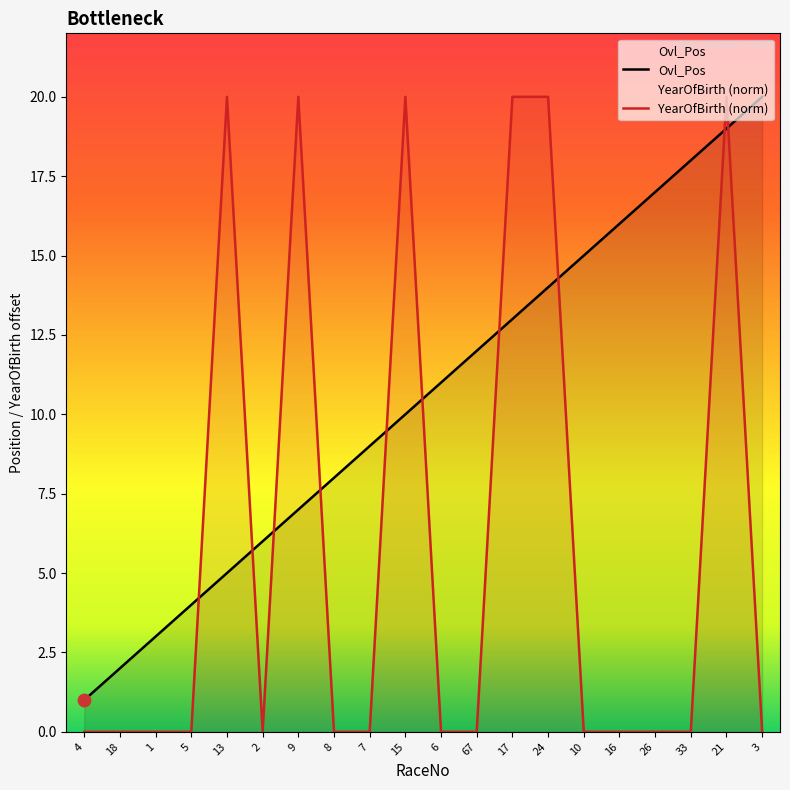

At which category is the sum across all series the highest?

21